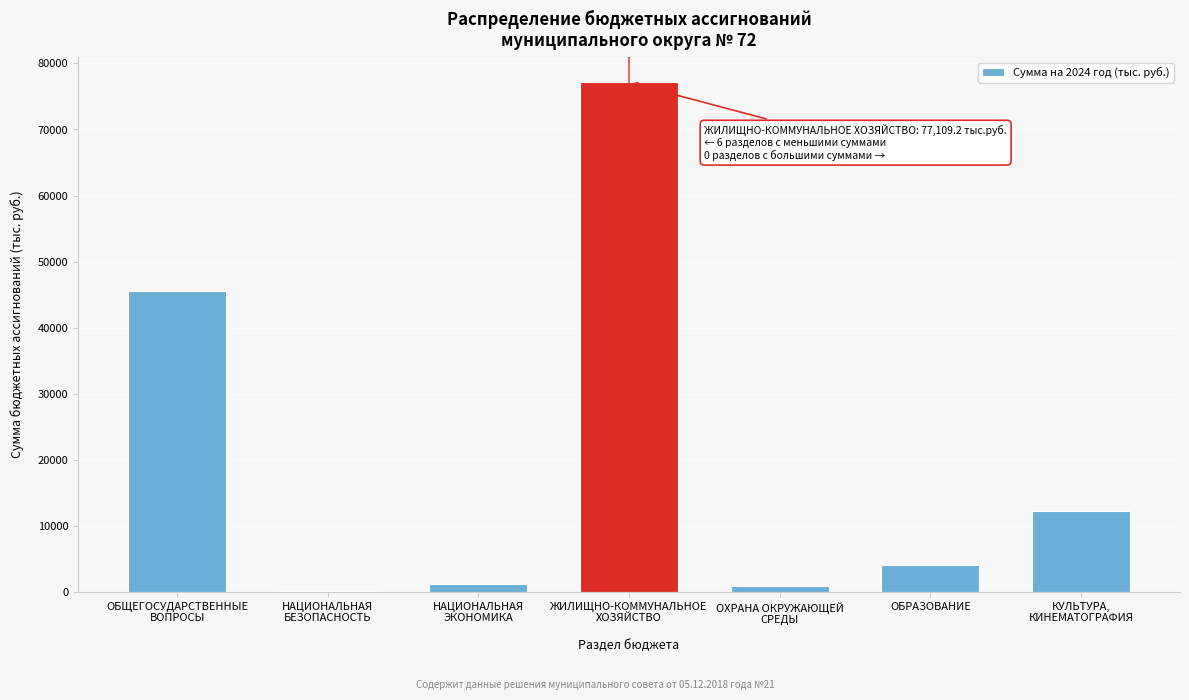

What is the sum of all values?

141359.0